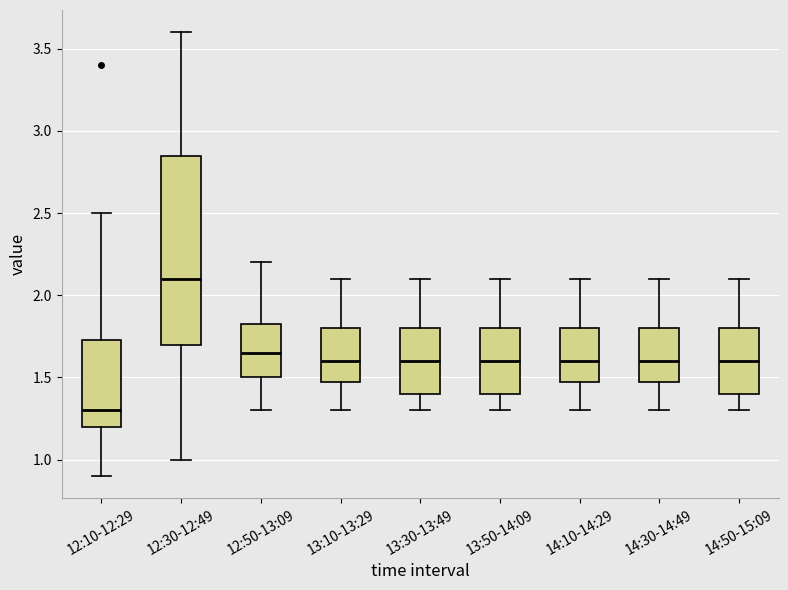

Where does the median line of the box for 13:10-13:29 sit on the y-axis? The values are not printed on the chart, so give them approximately, as read against the axis.

1.60